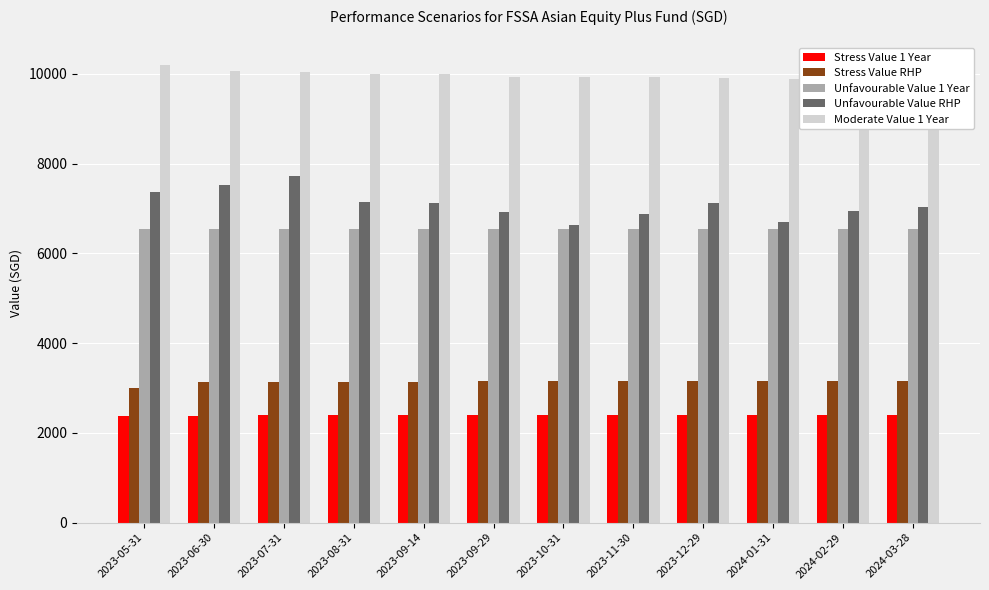

How many series are shown in this chart?

5